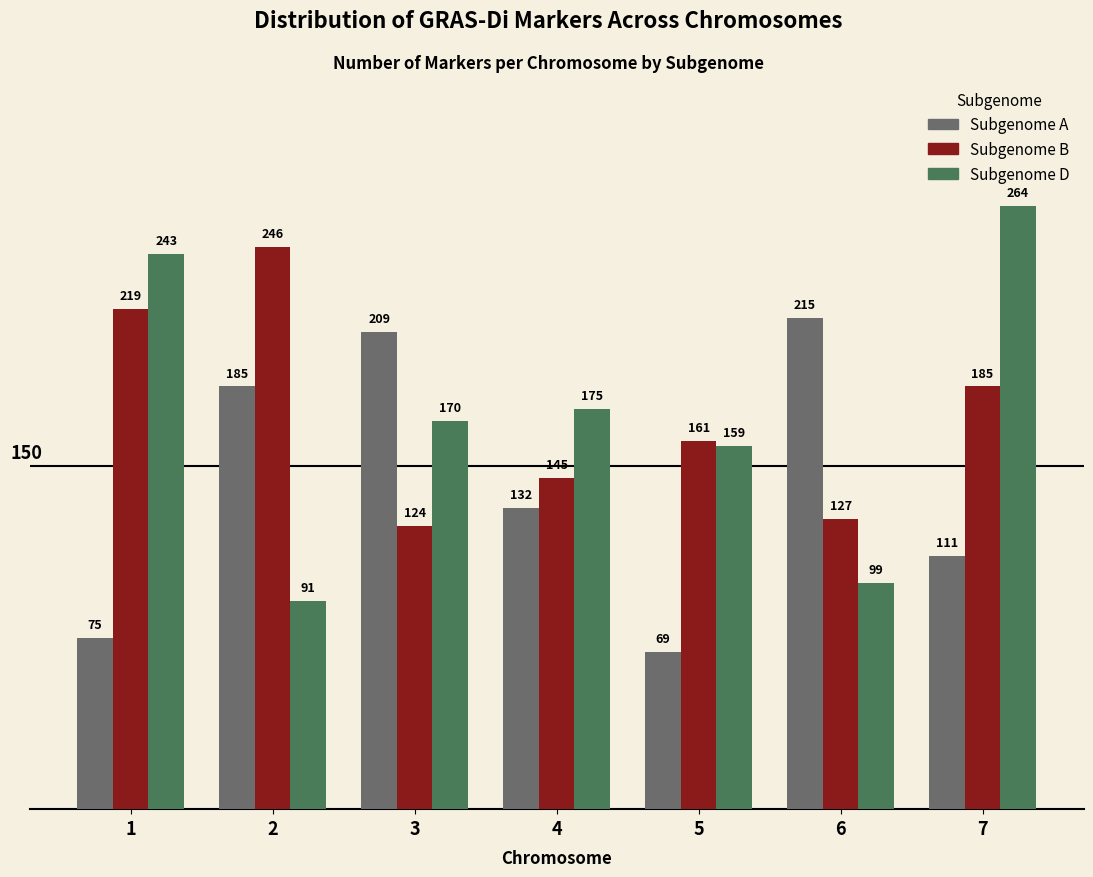

What is the difference between the highest and lowest values at 6?

116